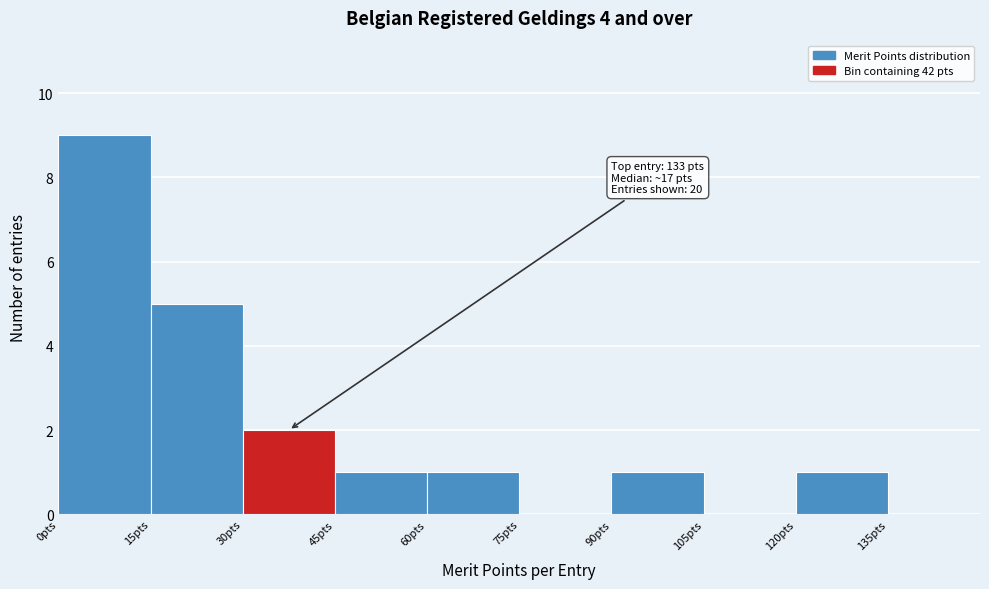

Over which range of the x-axis is the bar tallest?

0 to 15